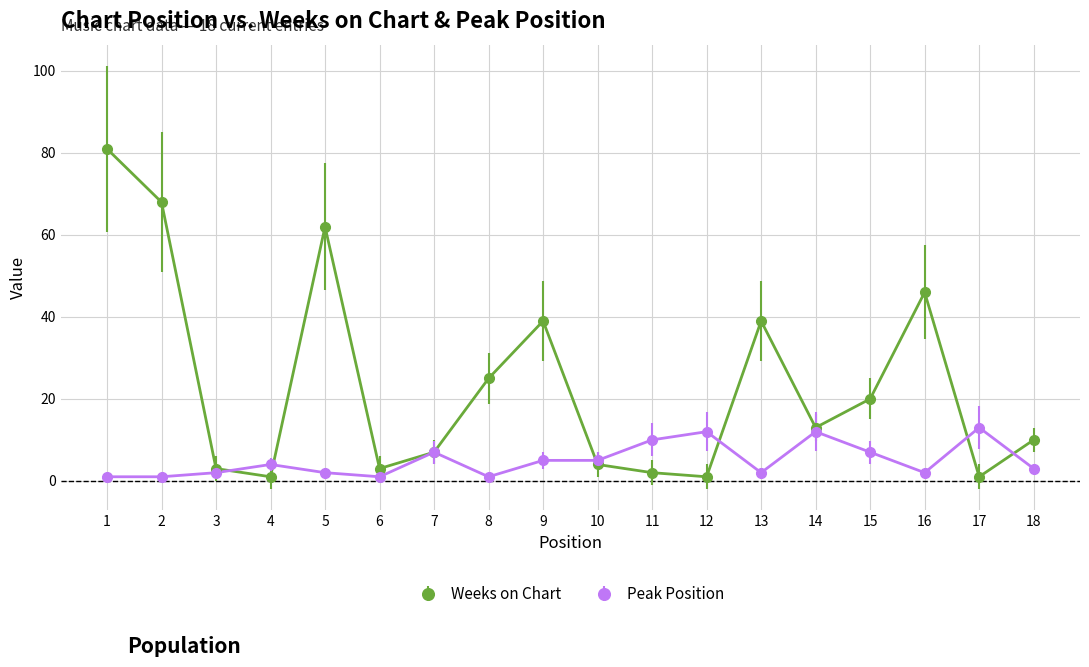

At which category is the sum across all series the highest?

1